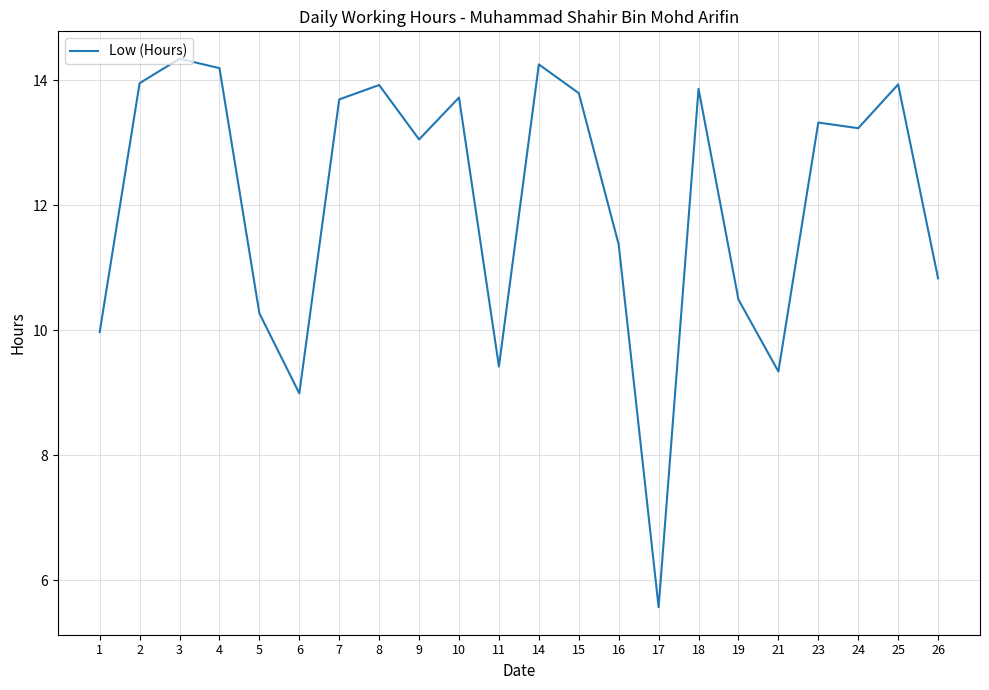

Is this an area chart (filled region under the line)?

No